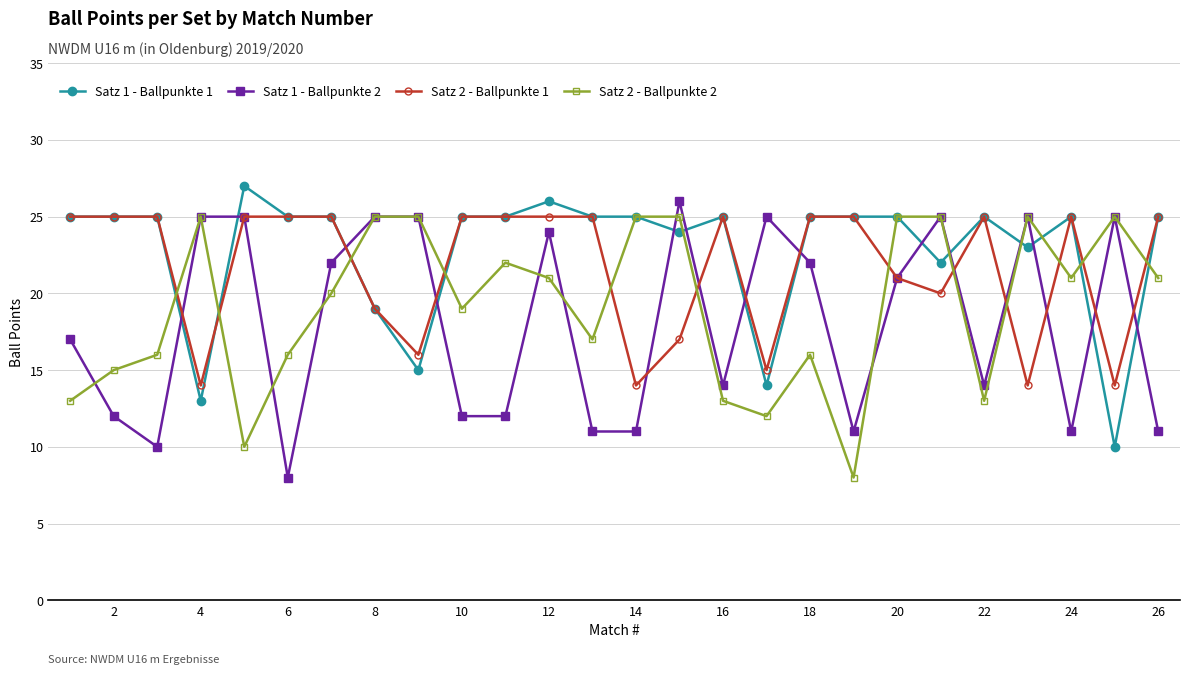

Does the chart have visible grid lines?

Yes